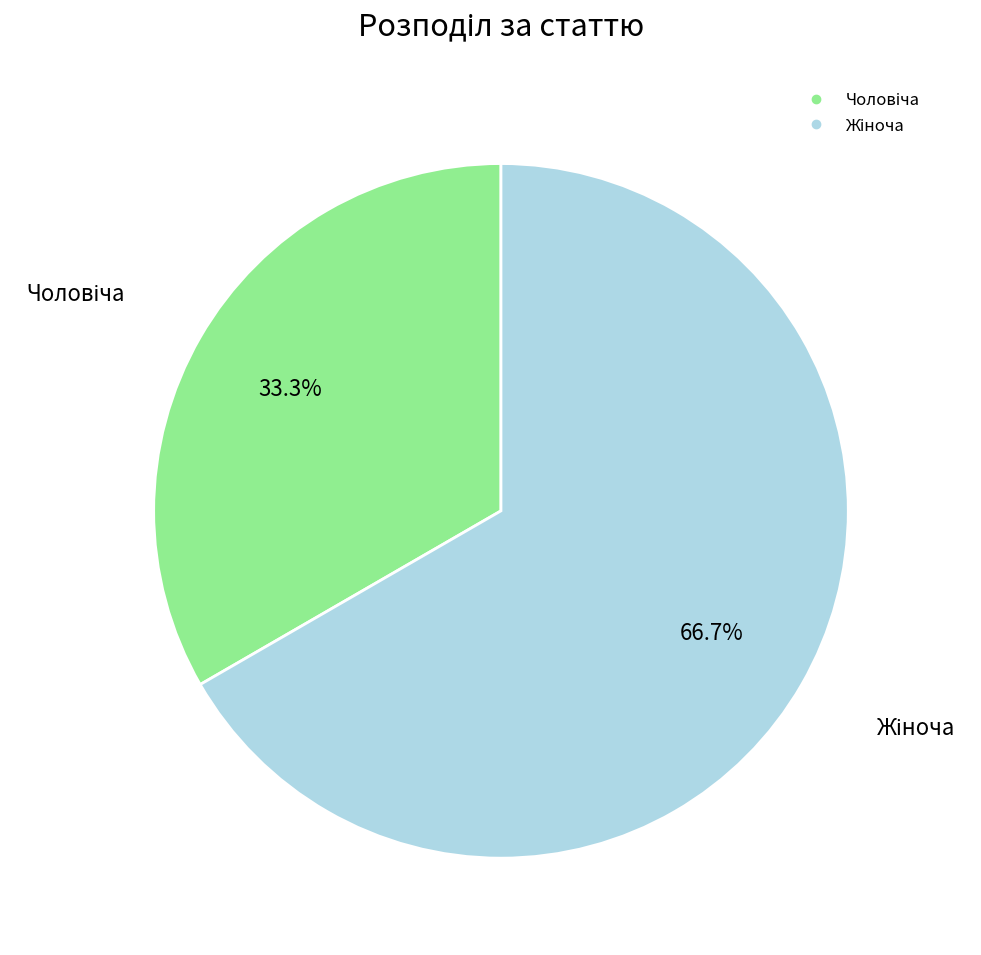

Count the number of slices in the pie.

2